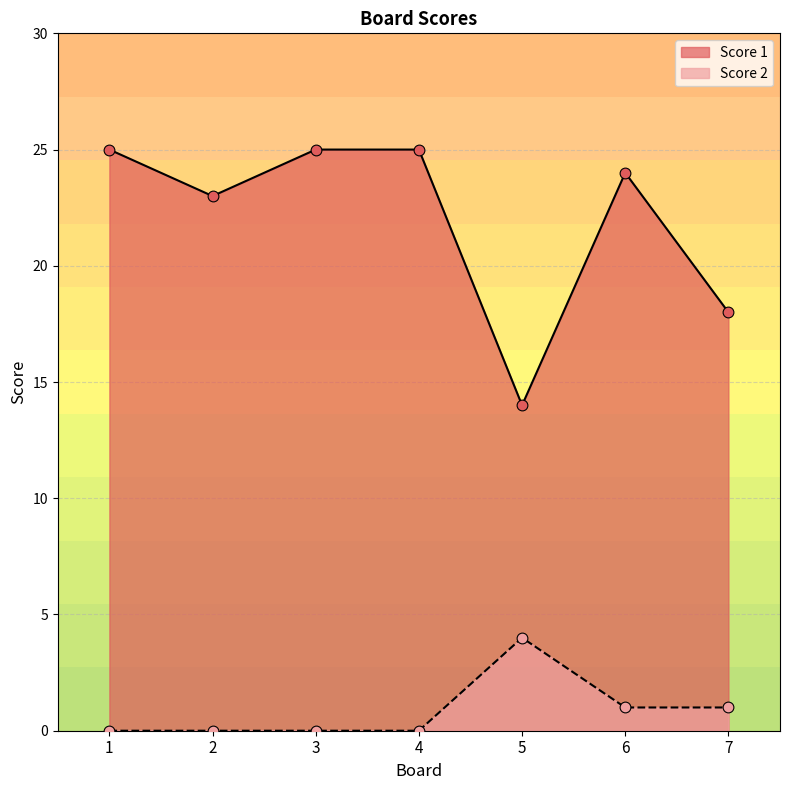

Which series contains the lowest Y value?

Score 2